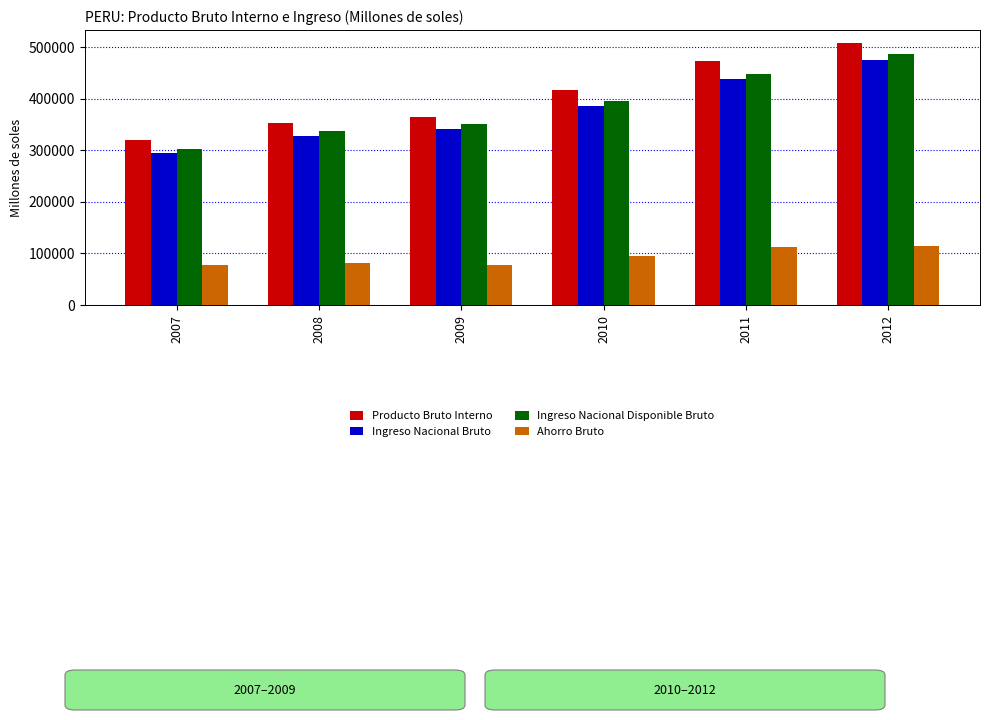

What is the greatest value displayed?

508131